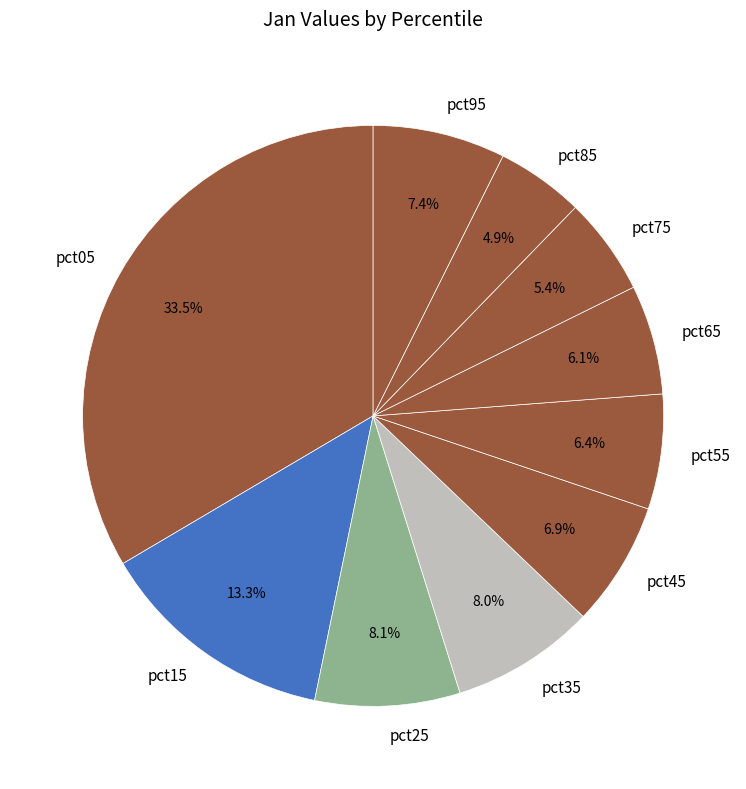

Does pct55 represent more than half of the total?

No